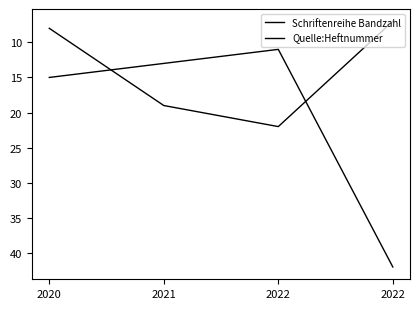

Is the value of Schriftenreihe Bandzahl at 2022 greater than the value of Quelle:Heftnummer at 2022?

No